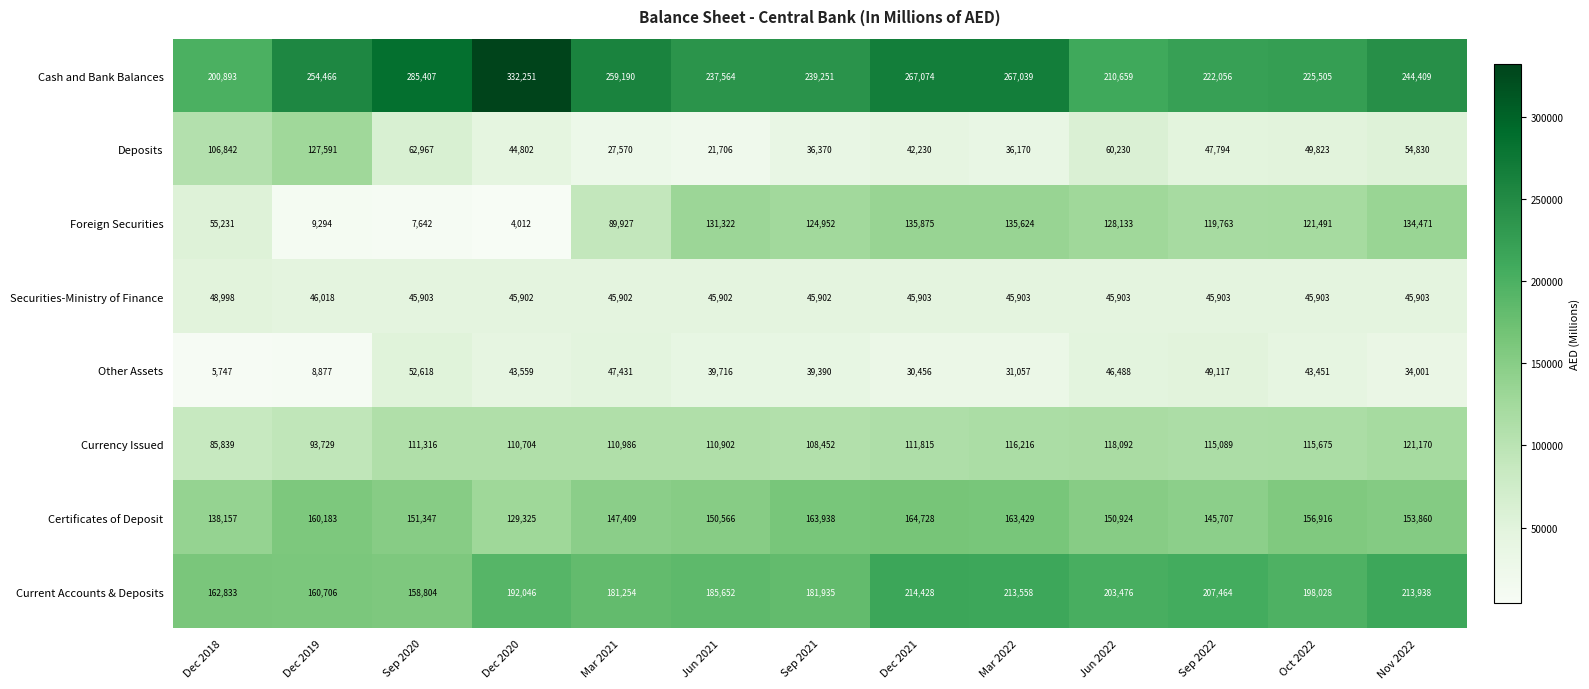

List the series in order of their peak value, highest first.

Cash and Bank Balances, Current Accounts & Deposits, Certificates of Deposit, Foreign Securities, Deposits, Currency Issued, Other Assets, Securities-Ministry of Finance